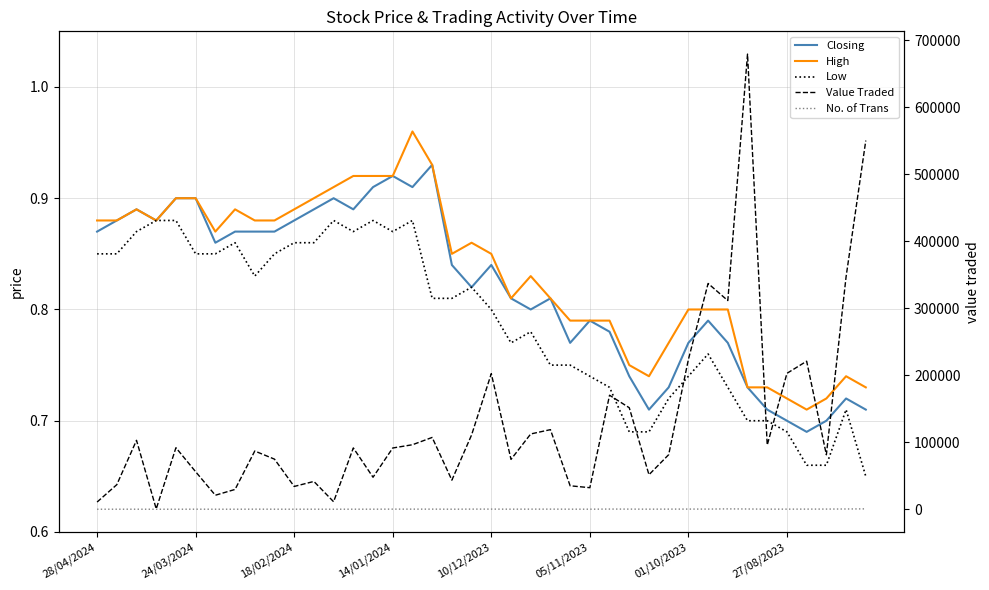

True or false: Low and No. of Trans cross at least once.

False